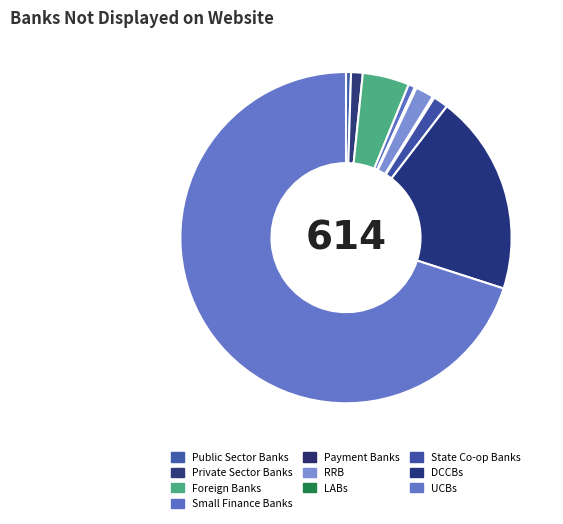

How many slices are in this pie chart?

10